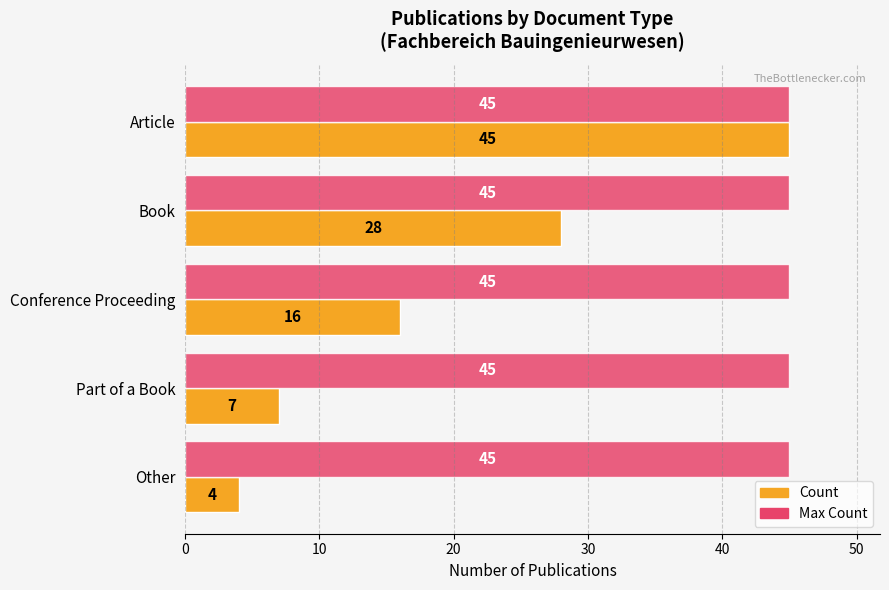

What is the difference between the second highest and second lowest values in the Count series?

21